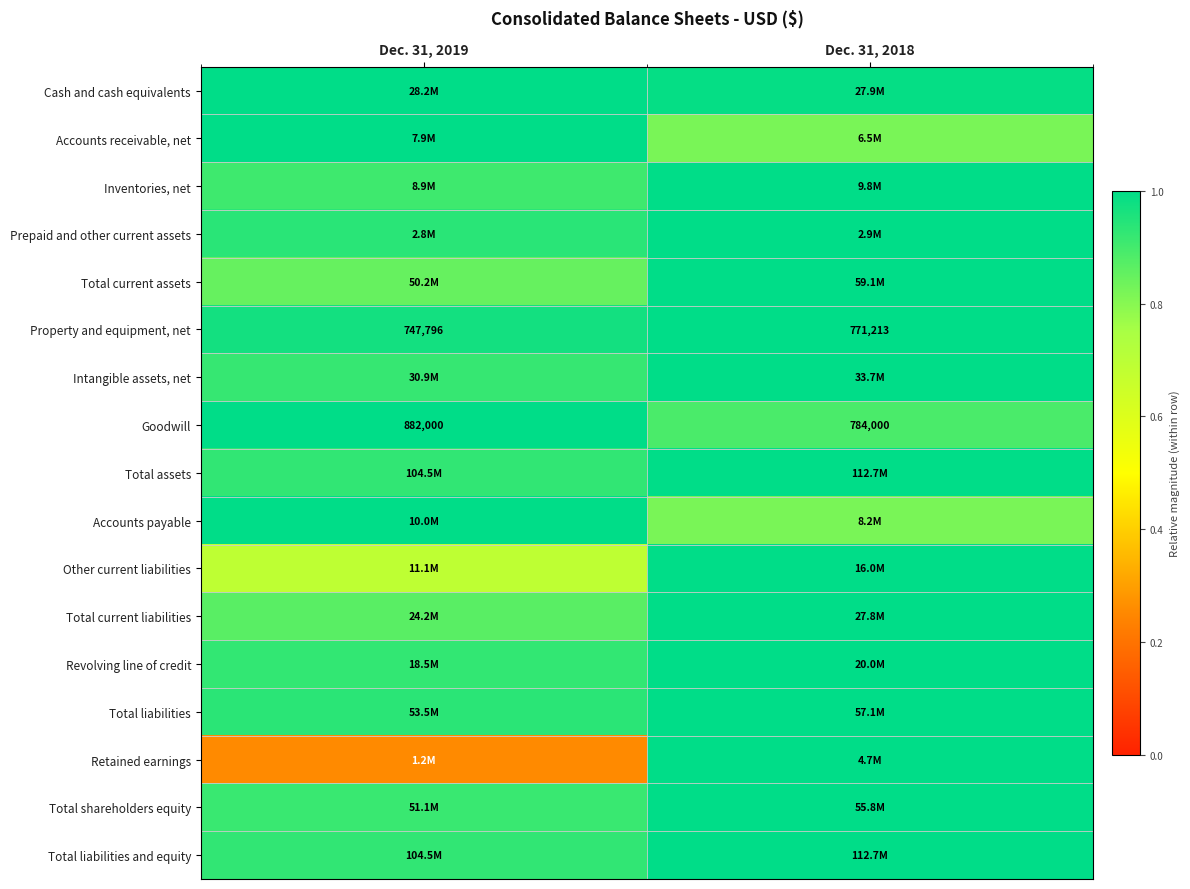

How many series are shown in this chart?

17